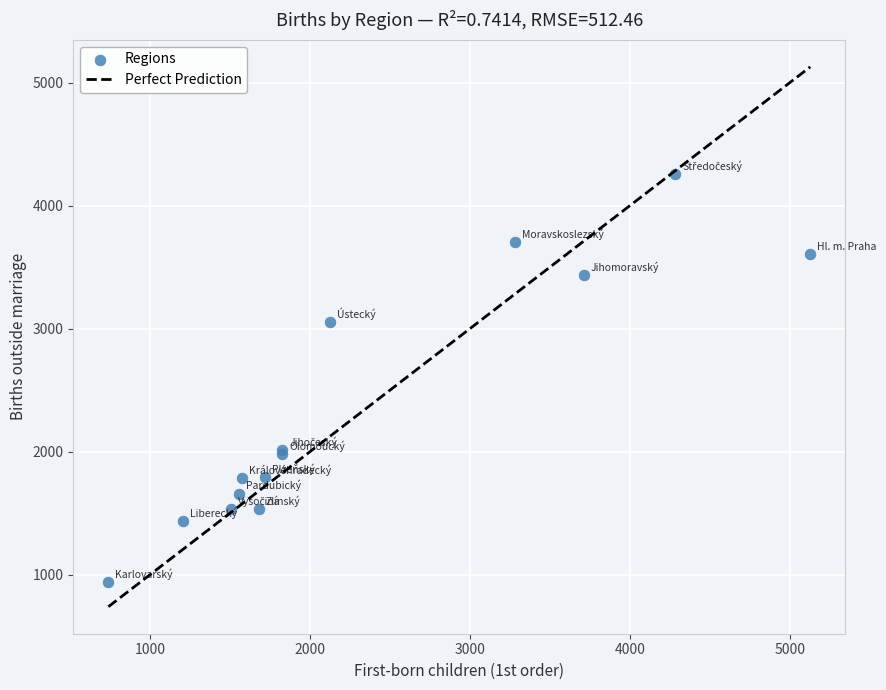

What Y value in the scatter plot is closest to 2600?

3056